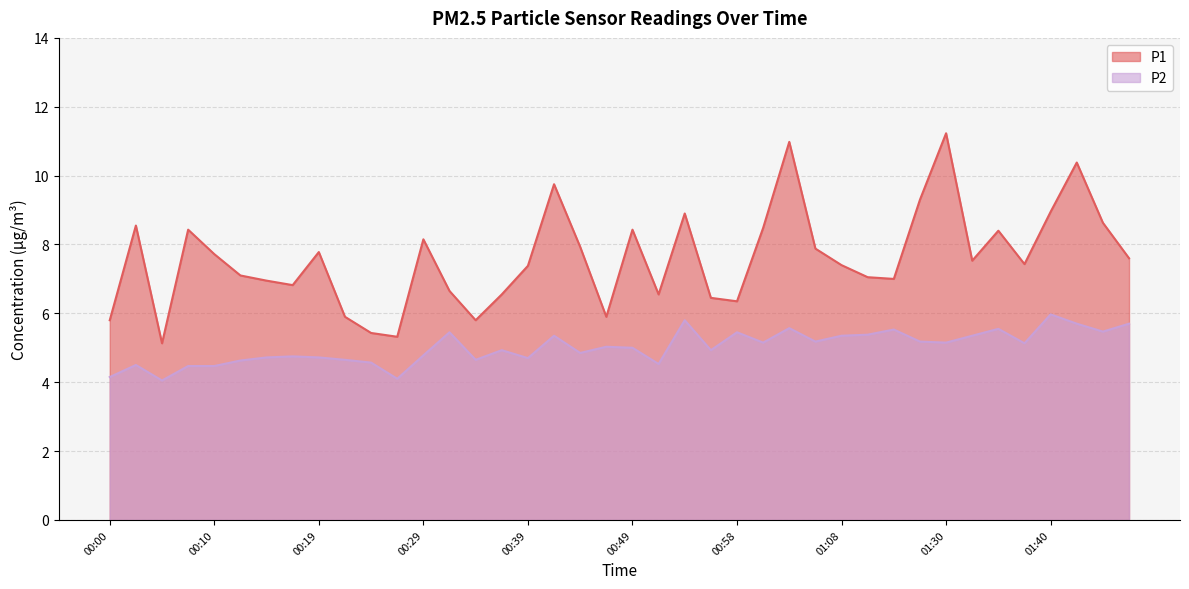

True or false: P1 and P2 intersect in this chart.

False